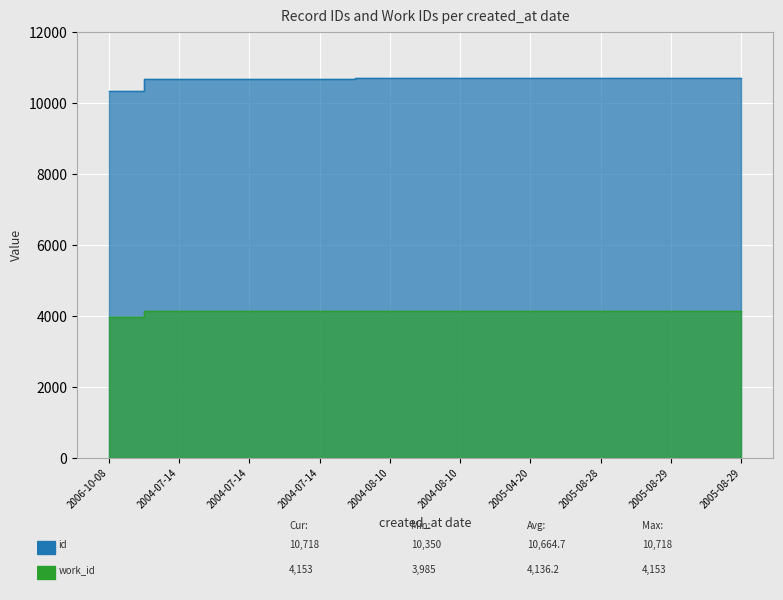

Between 2004-07-14 and 2004-07-14, which series saw the biggest shift?

id